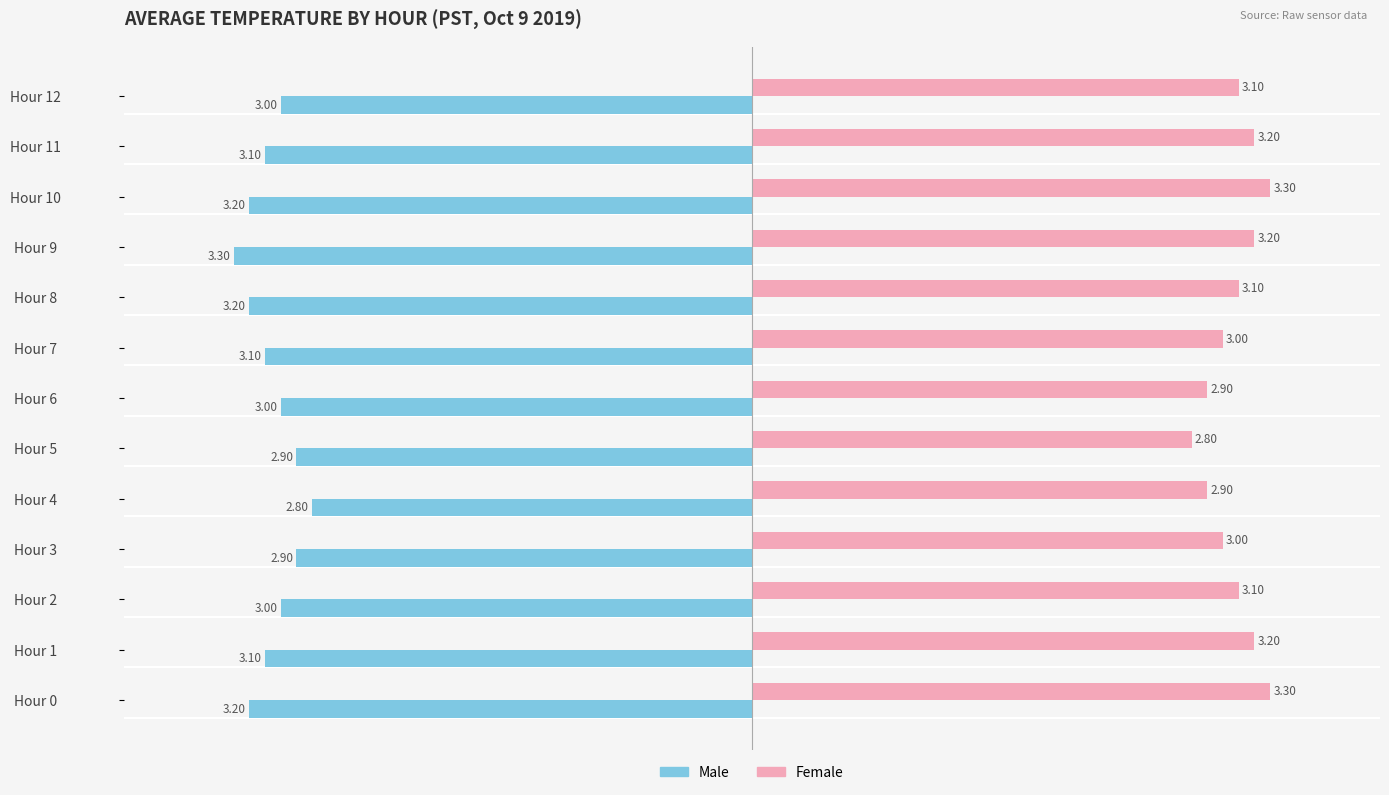

Which series has the largest total across all categories?

Female